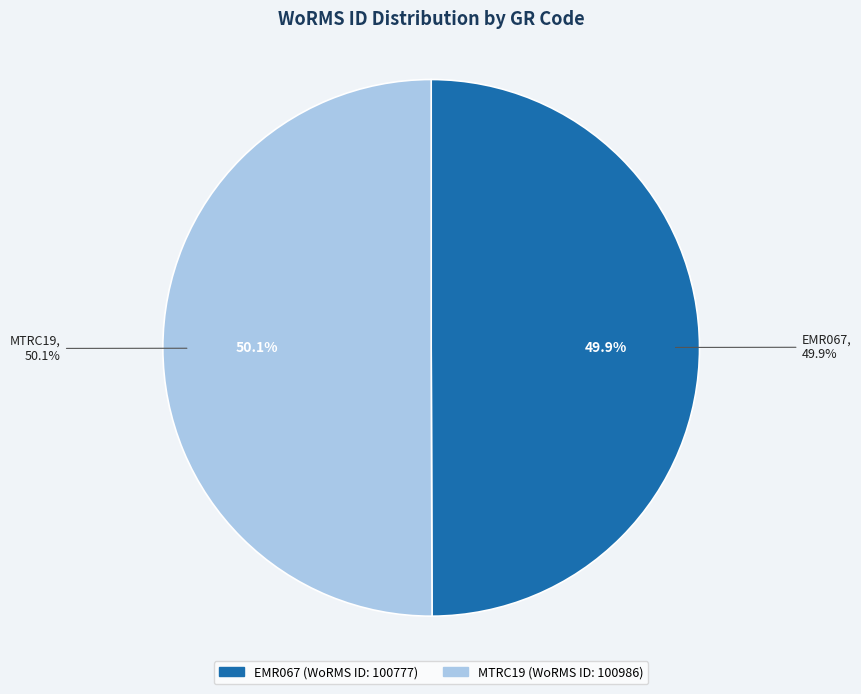

Count the number of slices in the pie.

2